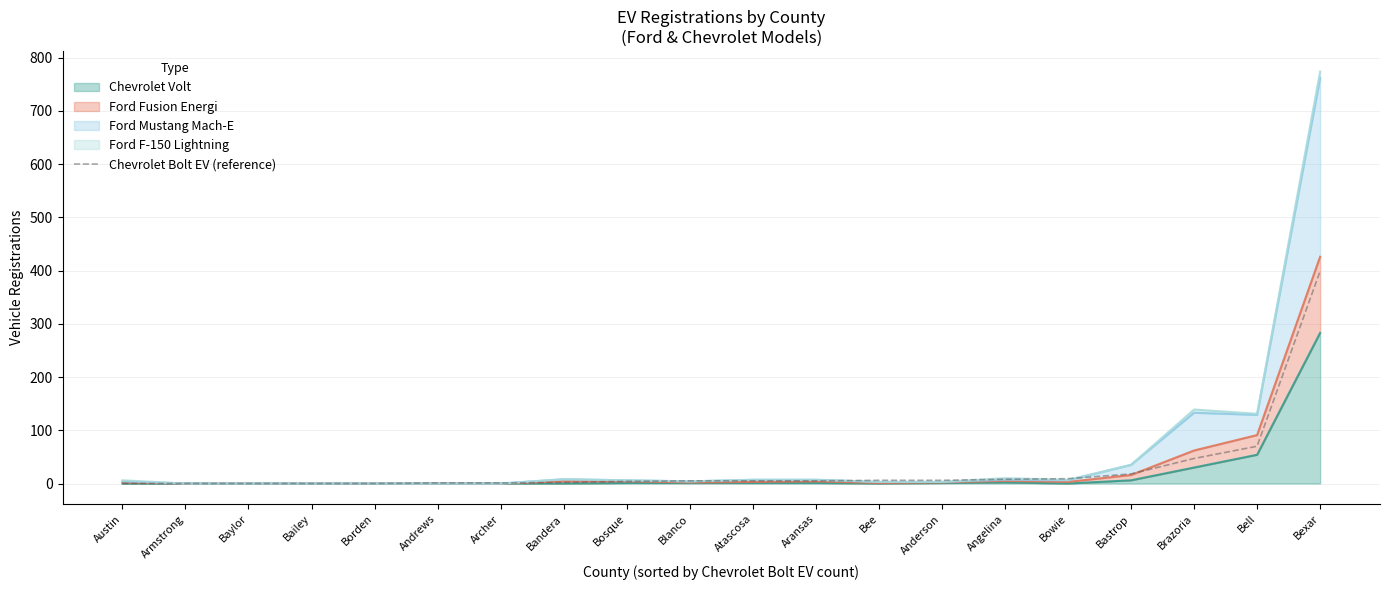

What is the change in value from Bandera to Angelina?

+6